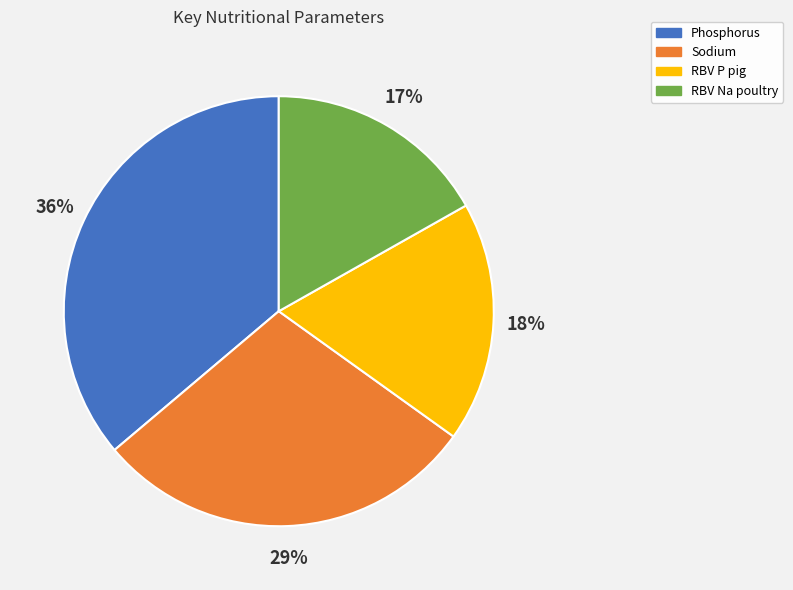

Is it true that RBV Na poultry is 5% of the pie?

False